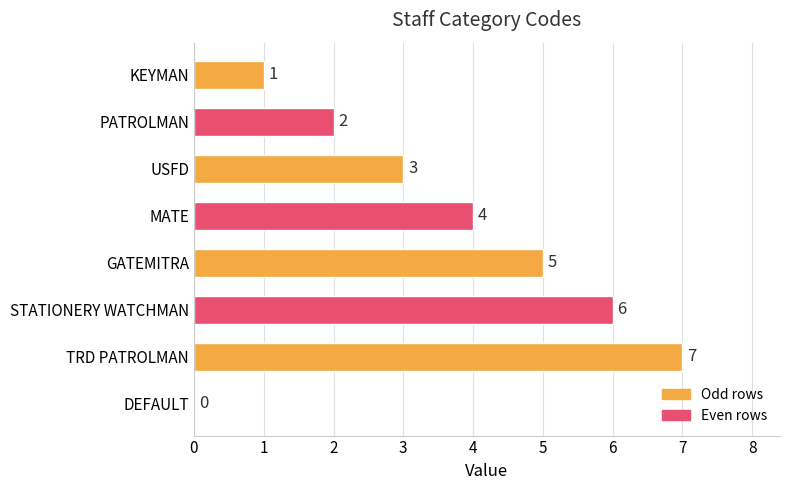

How many categories are shown in the chart?

8